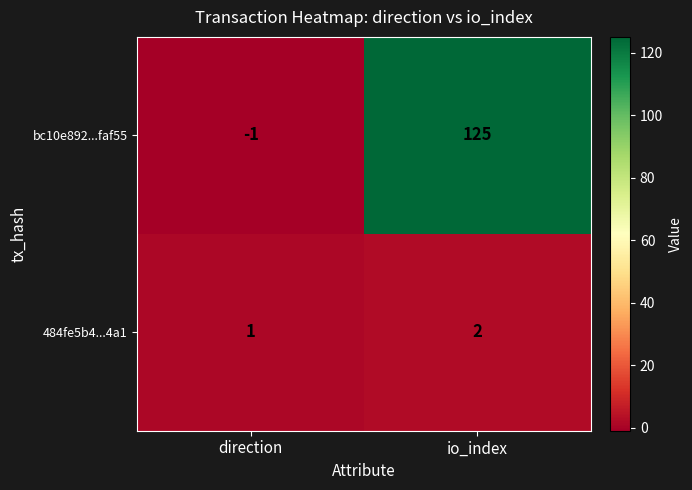

Which series has the widest spread of values?

bc10e892...faf55